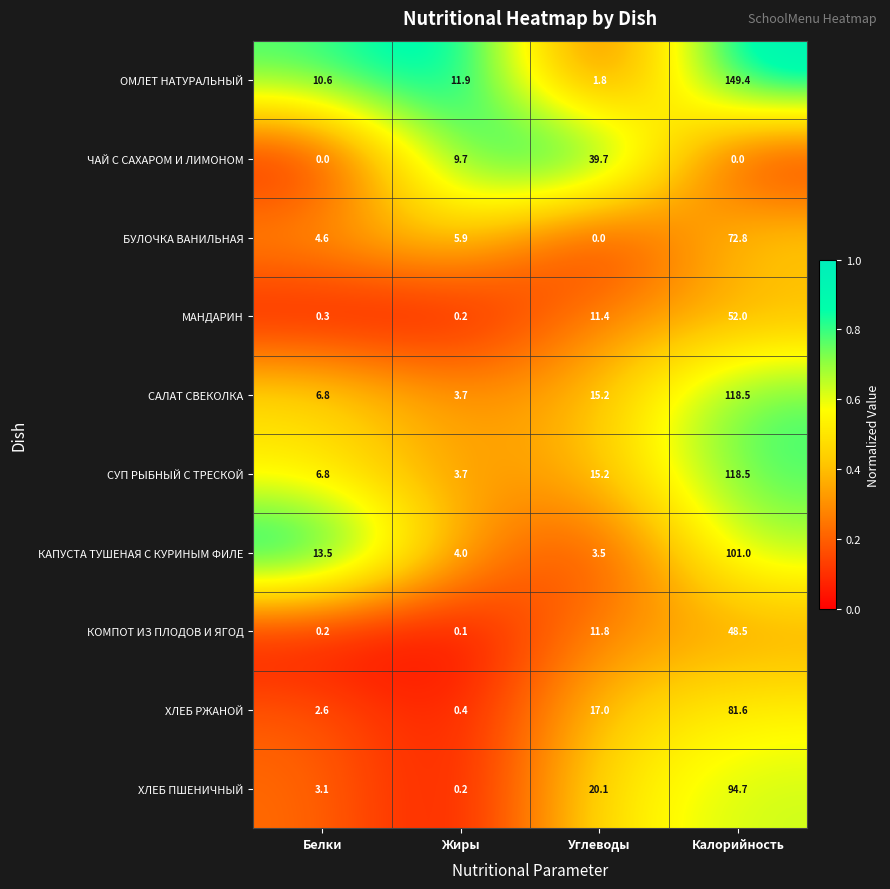

Is the value of КОМПОТ ИЗ ПЛОДОВ И ЯГОД at Белки greater than the value of КАПУСТА ТУШЕНАЯ С КУРИНЫМ ФИЛЕ at Углеводы?

No